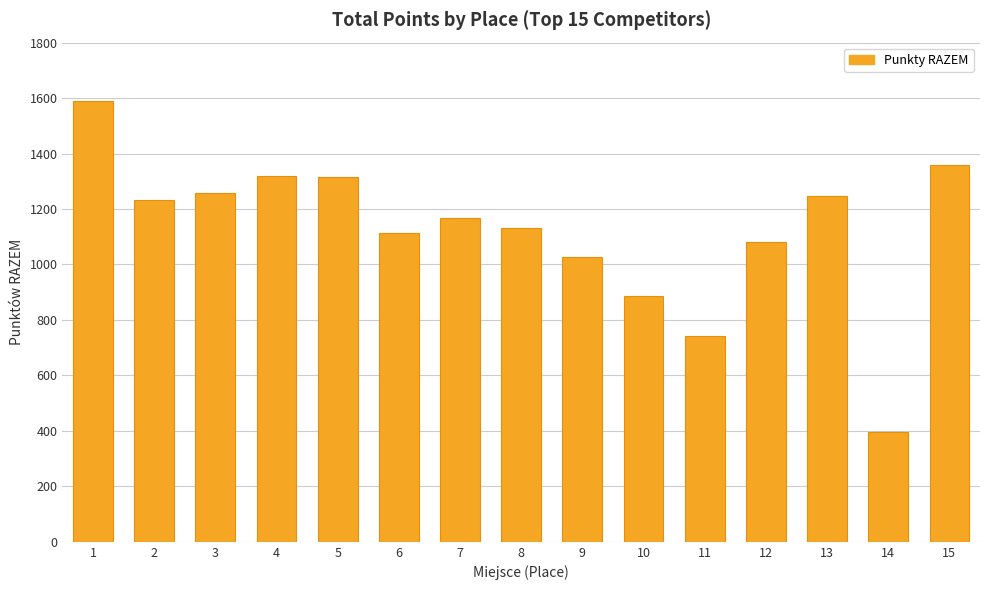

Where is the data nearest to the value 992?

9